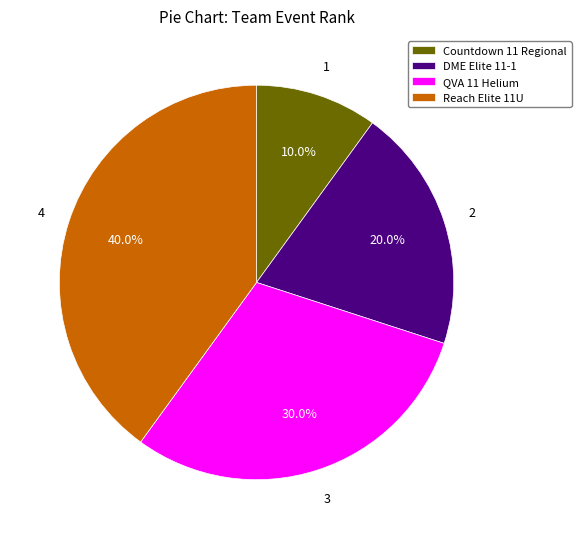

To the nearest percent, what is the difference between the largest and smallest slice percentages?

30%